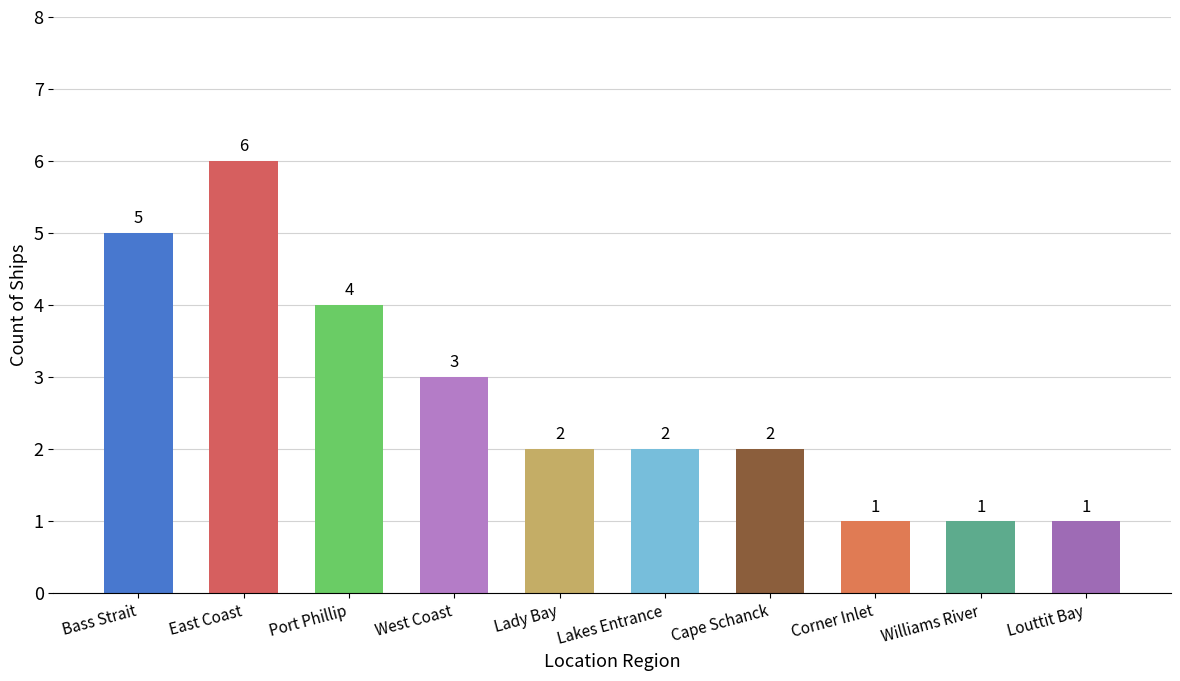

True or false: the data shows 2 at Williams River.

False